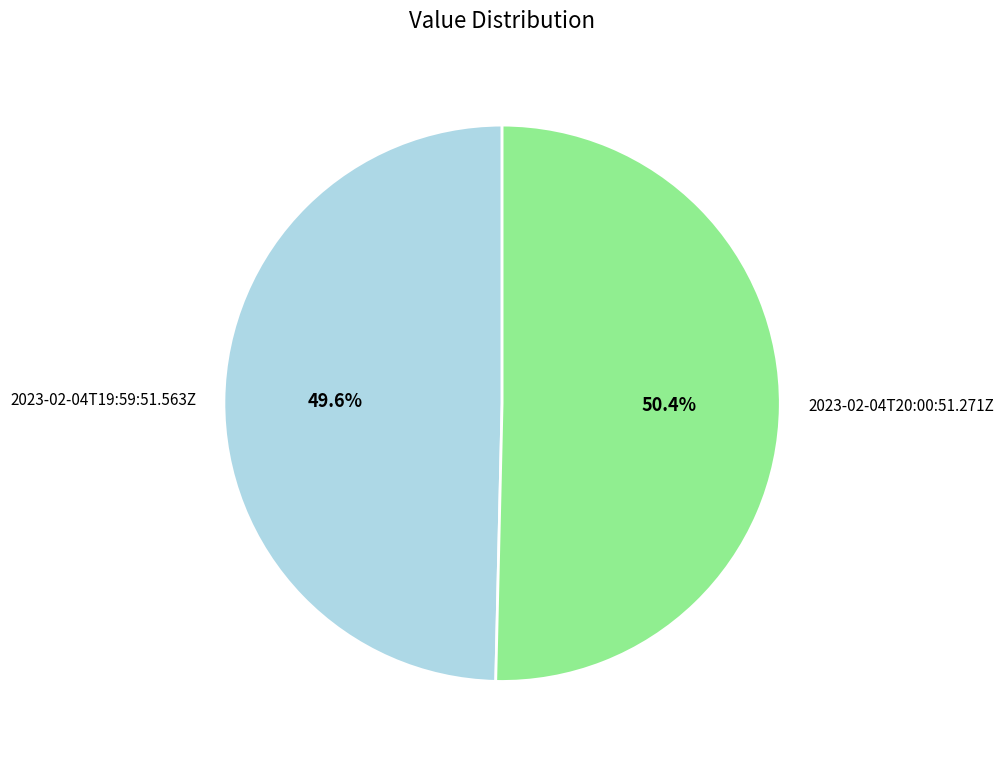

Rank the categories by value from highest to lowest.

2023-02-04T20:00:51.271Z, 2023-02-04T19:59:51.563Z